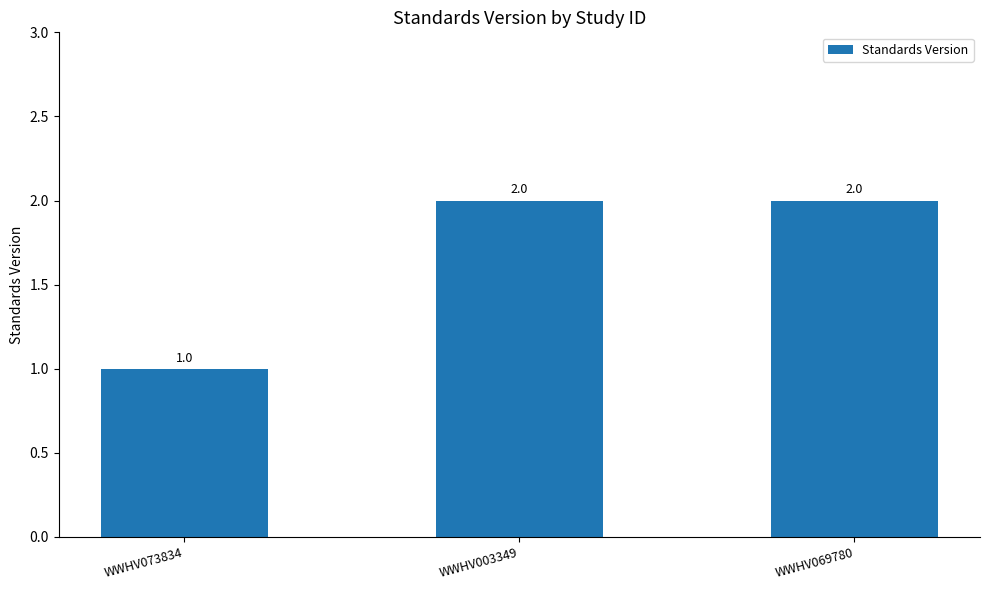

Which has a higher value, WWHV073834 or WWHV069780?

WWHV069780